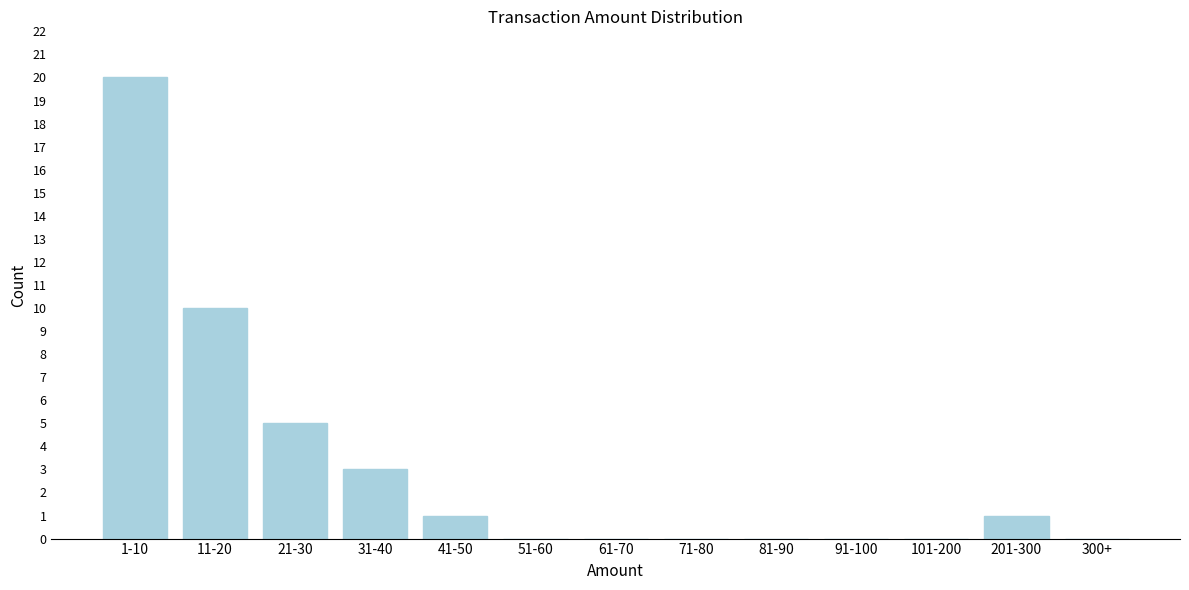

Reading right to left, list all the values displayed in this chart.

300+=0	201-300=1	101-200=0	91-100=0	81-90=0	71-80=0	61-70=0	51-60=0	41-50=1	31-40=3	21-30=5	11-20=10	1-10=20